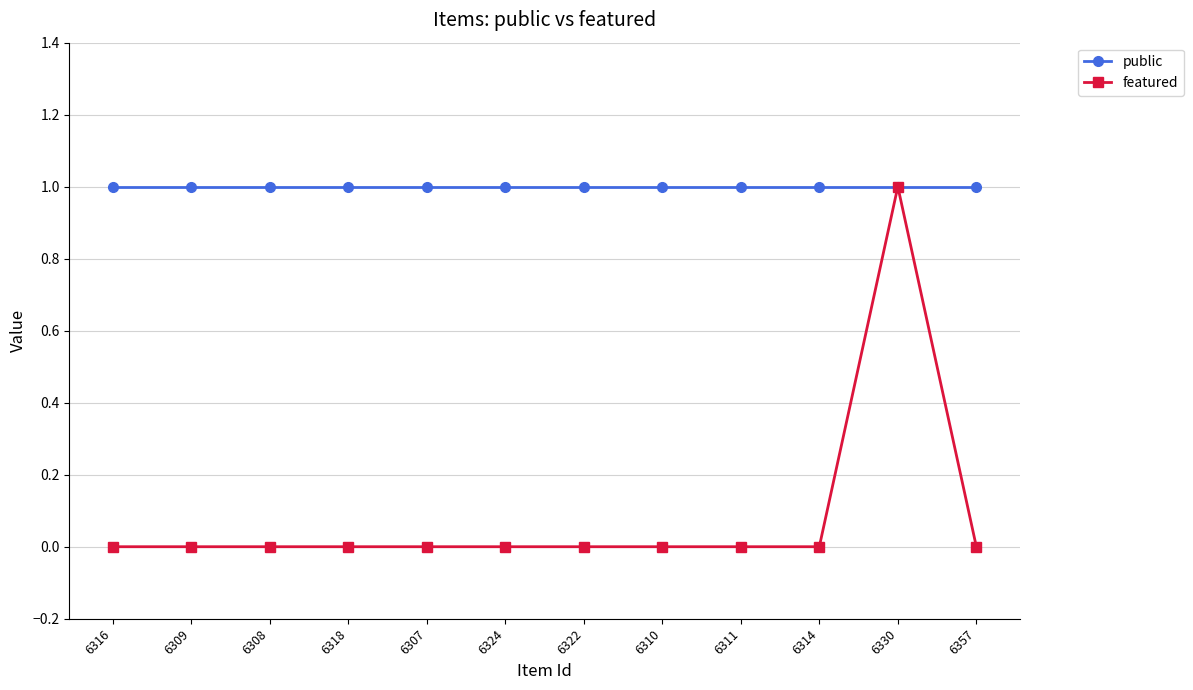

Count the featured values in the range 0 to 1.

12